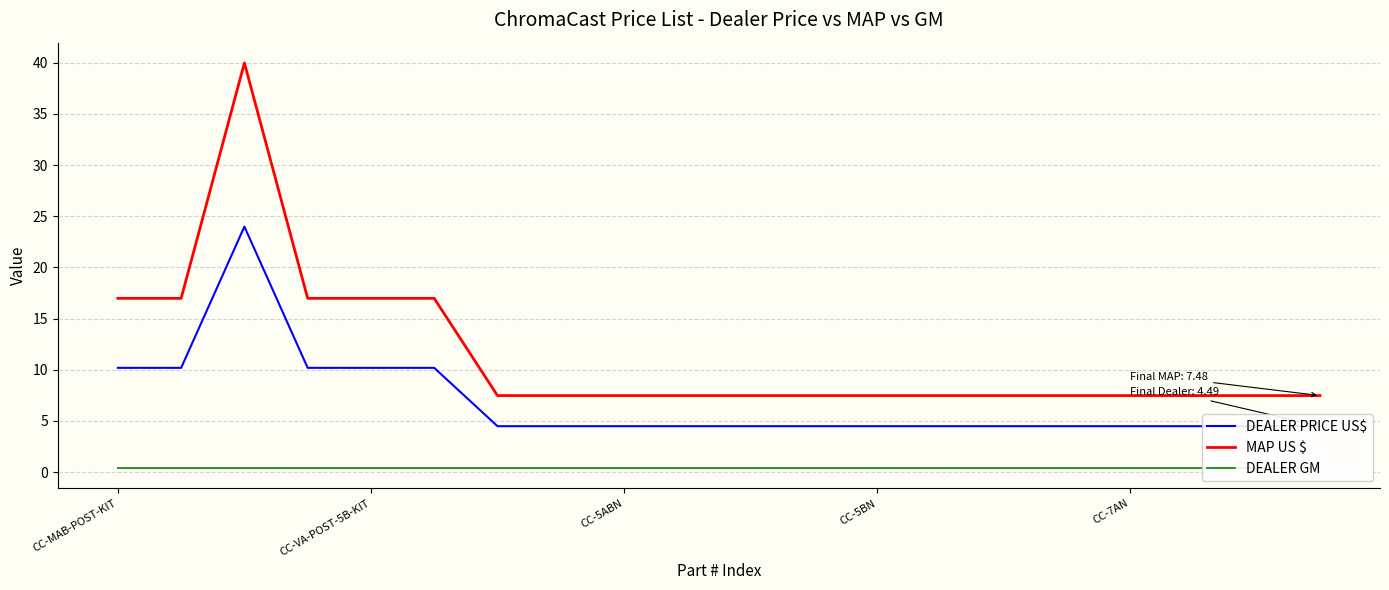

What is the lowest value of the MAP US $ series?

7.5